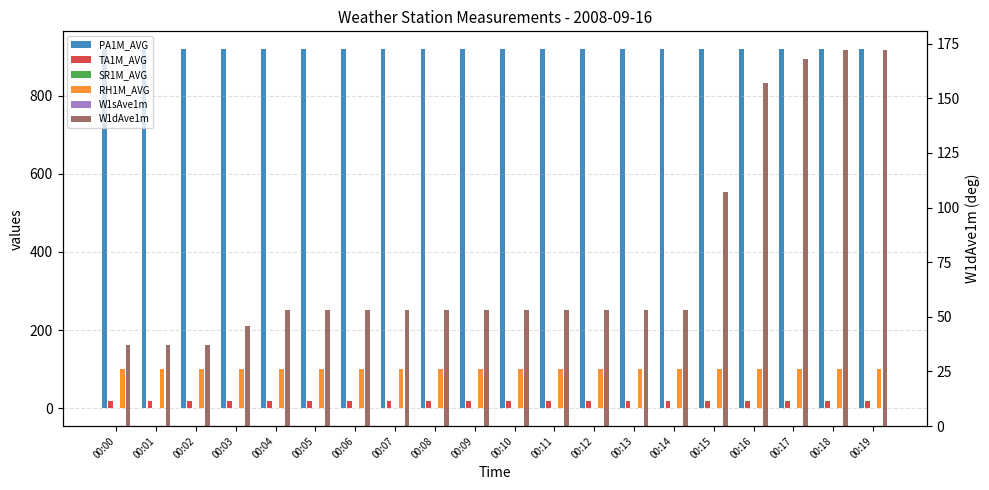

How many positive values does the W1sAve1m series have?

2